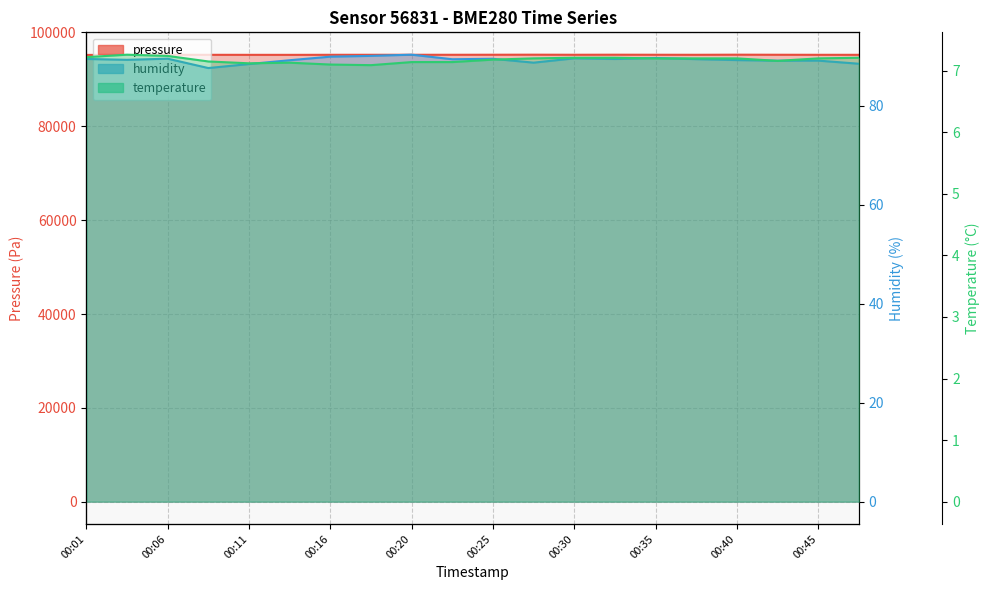

Reading right to left, list all the values displayed in this chart.

pressure: 95242.2	95244.0	95254.0	95269.2	95245.8	95254.4	95265.6	95252.6	95269.2	95258.2	95248.2	95250.8	95248.0	95244.4	95232.8	95236.4	95242.0	95245.2	95222.3	95220.3
humidity: 88.5	89.1	89.1	89.2	89.4	89.7	89.5	89.6	88.7	89.5	89.4	90.3	90.1	89.9	89.2	88.4	87.6	89.5	89.3	89.5
temperature: 7.2	7.2	7.2	7.2	7.2	7.2	7.2	7.2	7.2	7.2	7.1	7.1	7.1	7.1	7.1	7.1	7.2	7.2	7.3	7.2